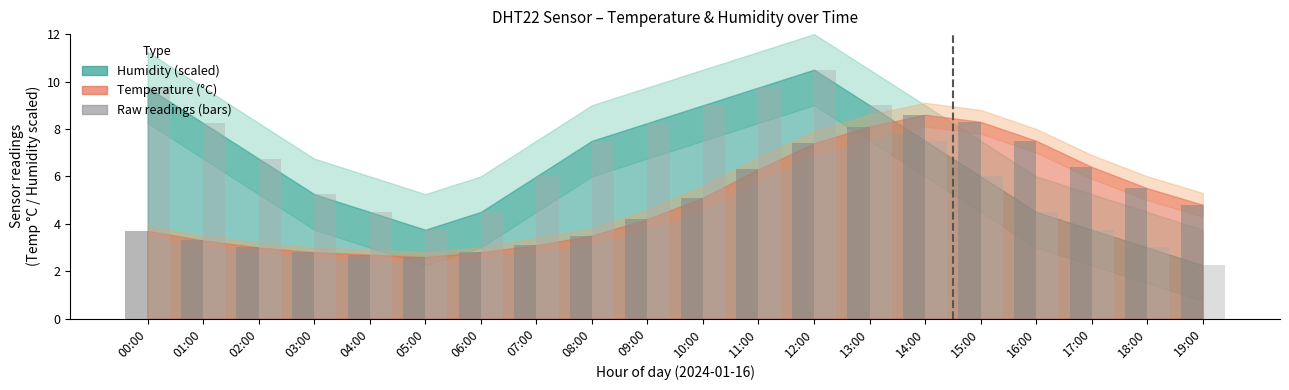

How many categories are shown in the chart?

20